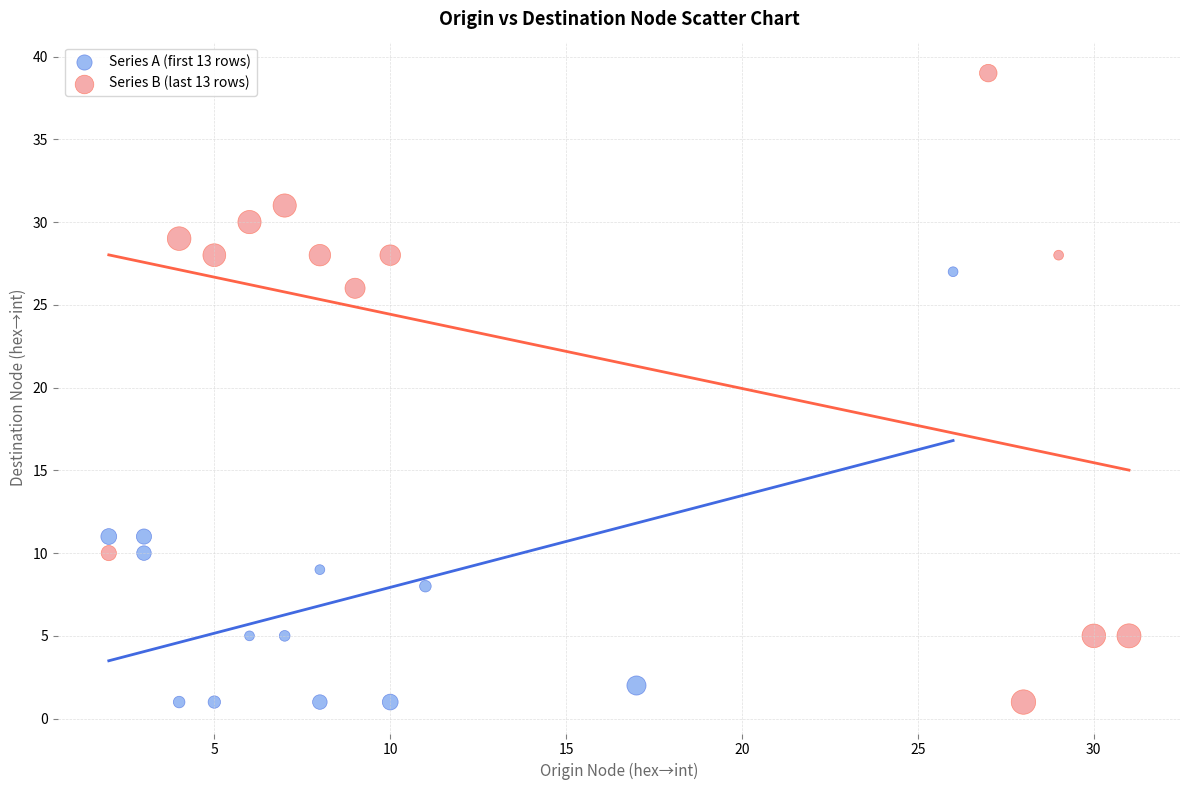

Which series contains the highest Y value?

Series B (last 13 rows)